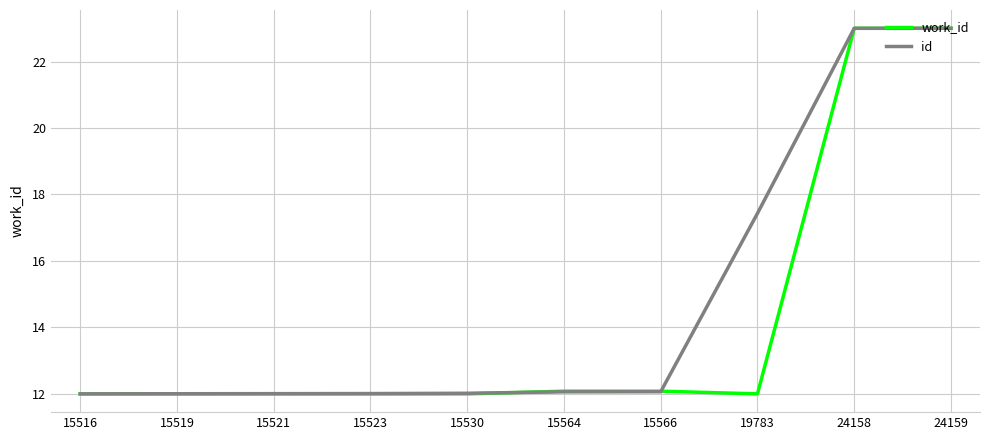

List the series in order of their overall mean, highest first.

id, work_id